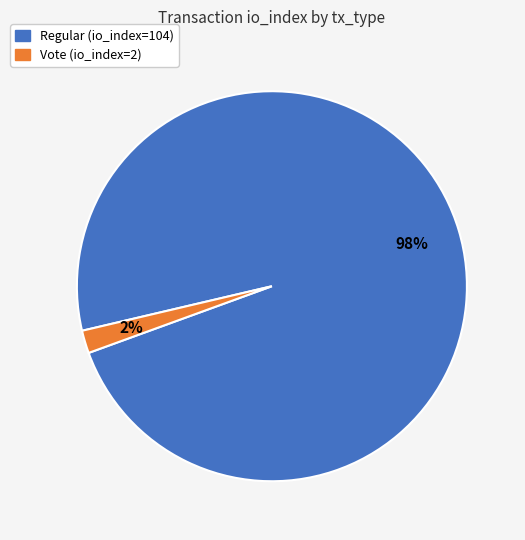

To the nearest percent, what percentage of the pie is Regular (io_index=104)?

98%